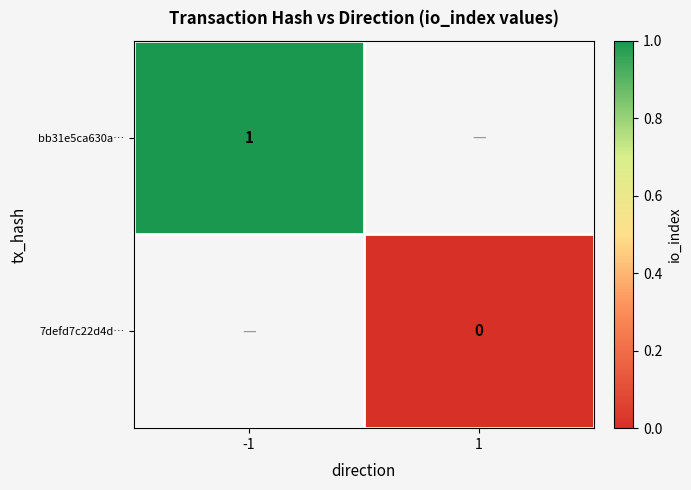

True or false: bb31e5ca630a… has a value of 2 at -1.

False